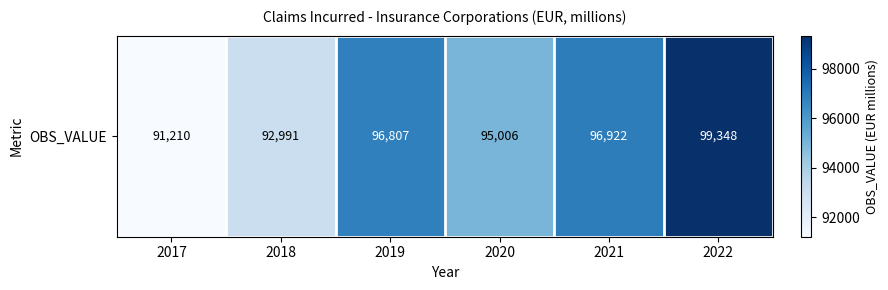

Which label corresponds to the smallest value in the chart?

2017